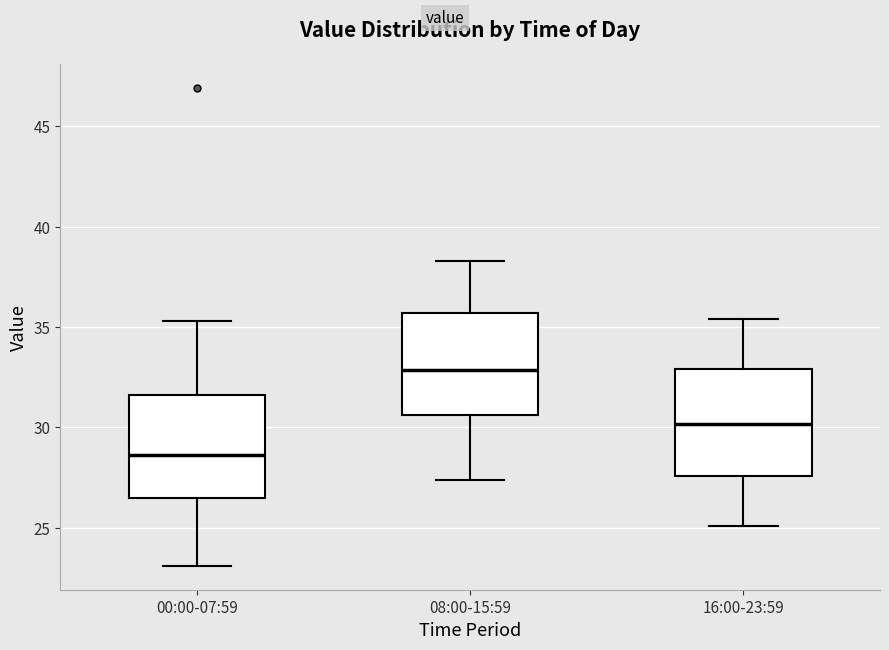

Which box's median line is the highest?

08:00-15:59